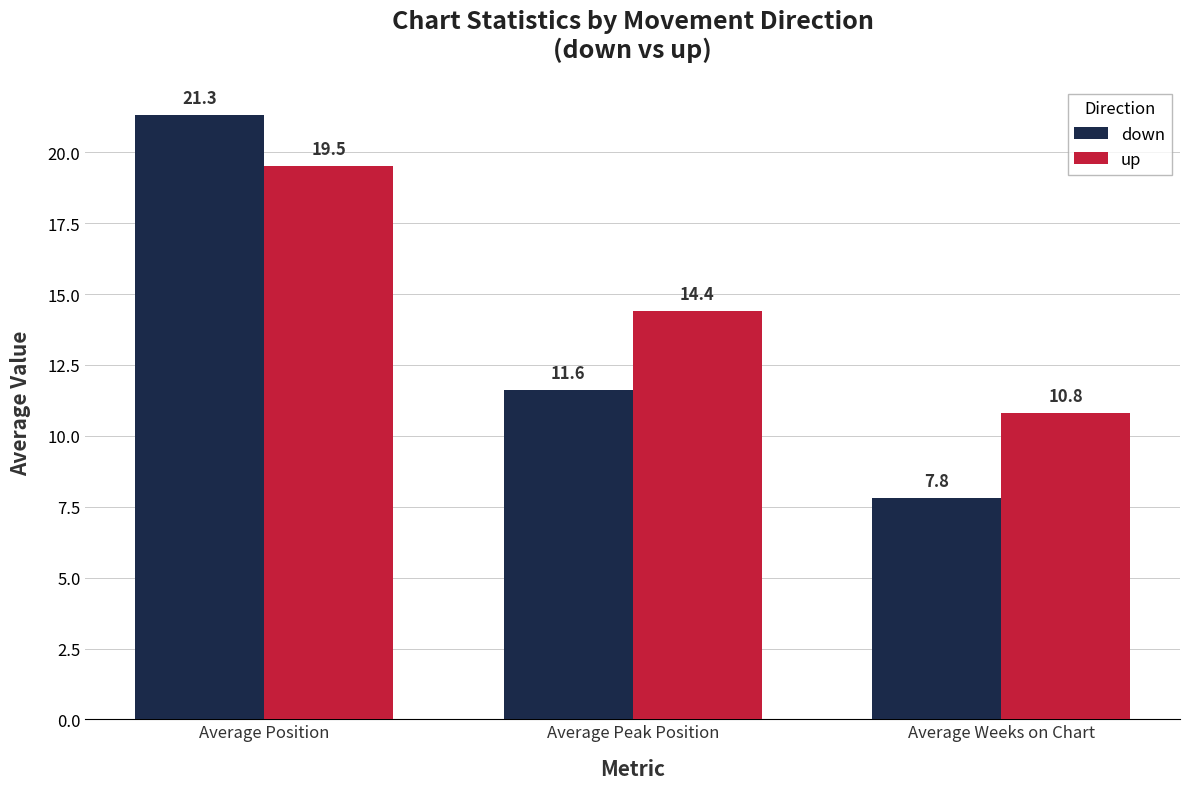

What is the minimum value shown in the chart?

7.8